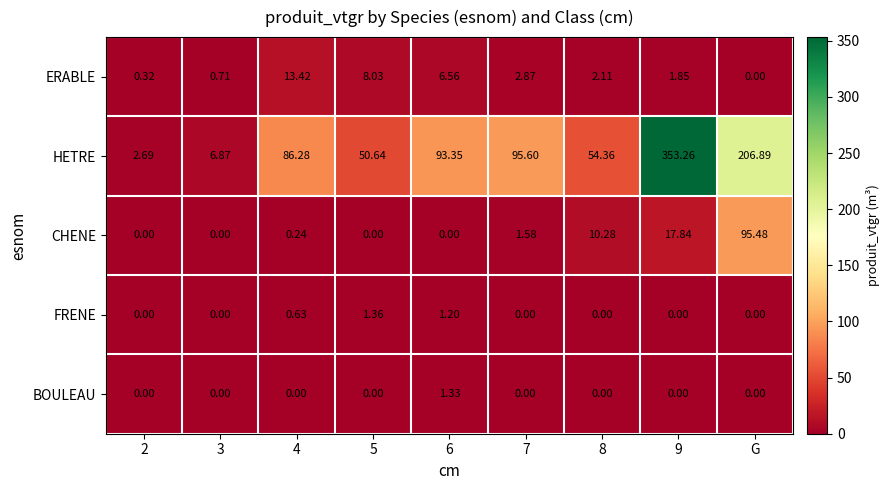

List the series in order of their peak value, lowest first.

BOULEAU, FRENE, ERABLE, CHENE, HETRE